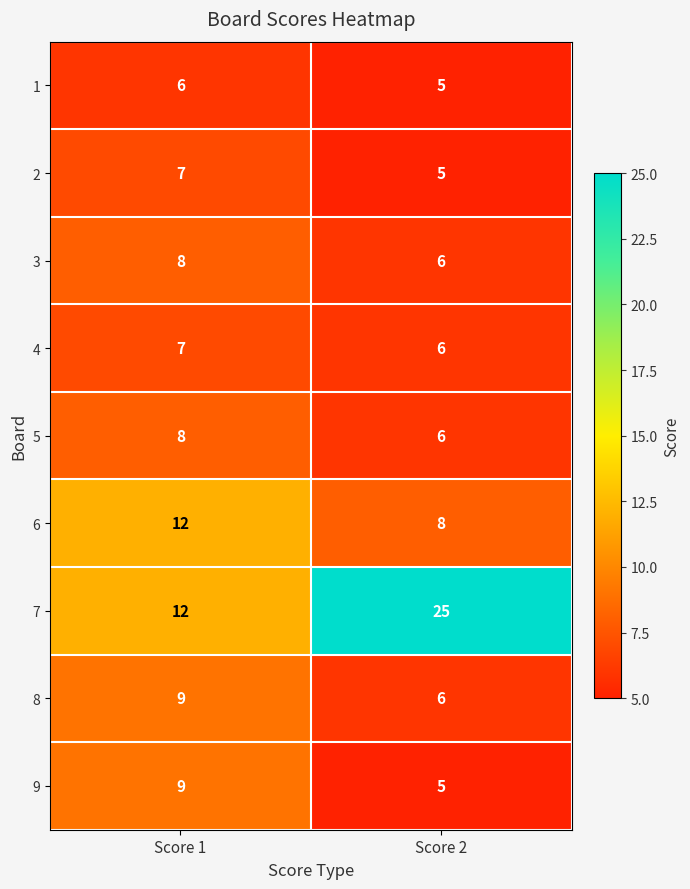

What is the sum of all 3 values?

14